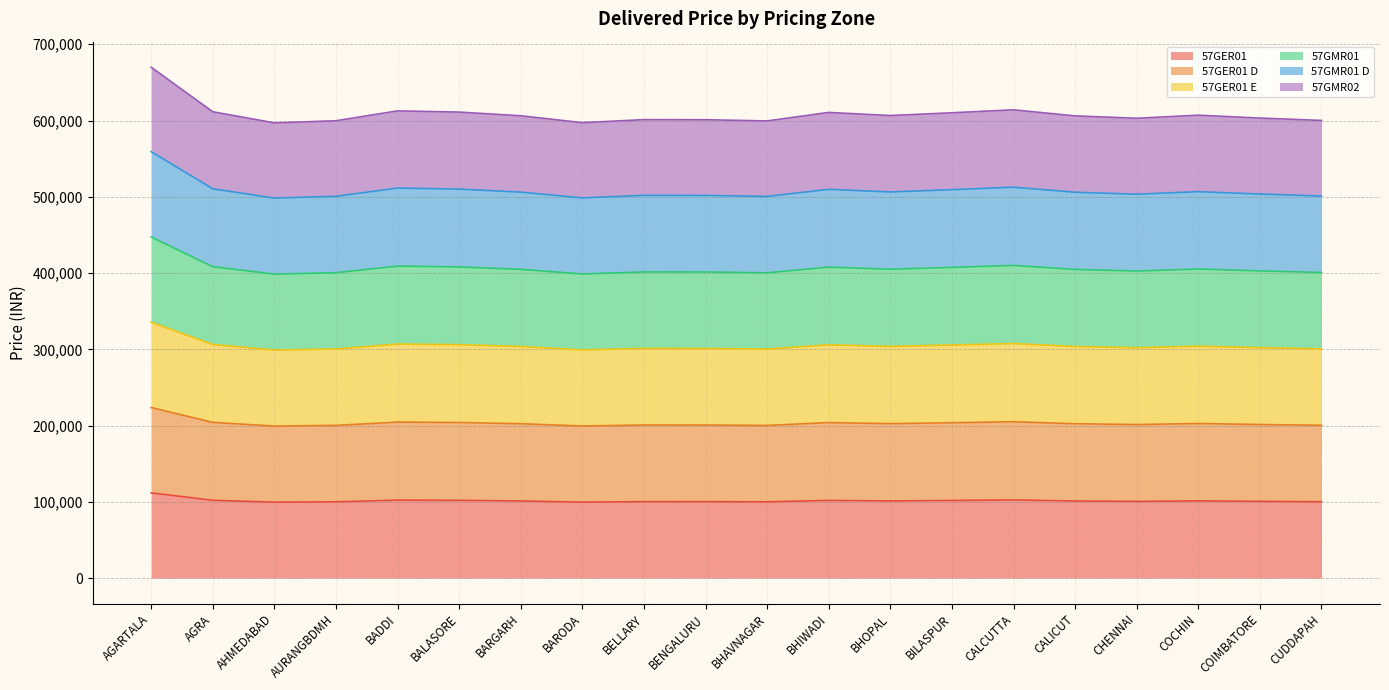

How many interior local peaks does the 57GER01 D series have?

5